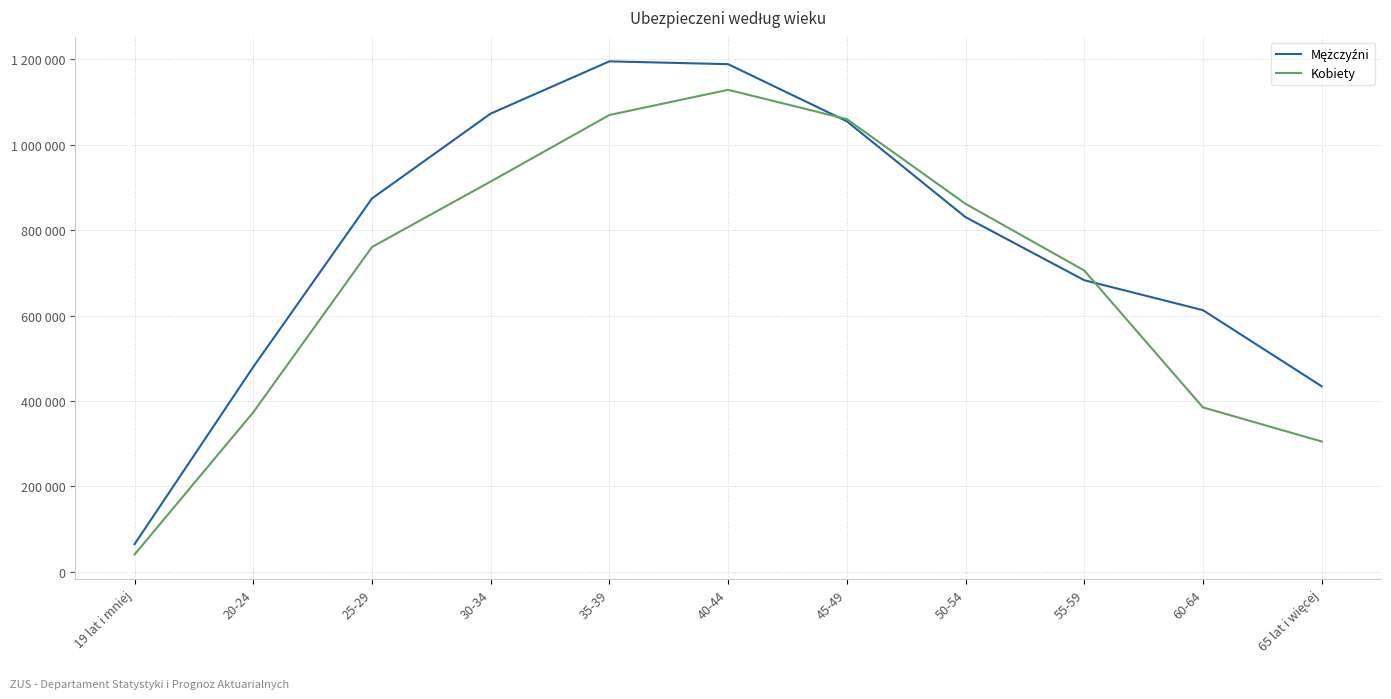

Reading left to right, what are all the values shown in this chart?

Mężczyźni: 64580	479724	874277	1072976	1195371	1188753	1055045	830484	682817	612614	434413
Kobiety: 40380	373442	760556	913934	1069693	1128701	1060095	861719	705575	384889	305124